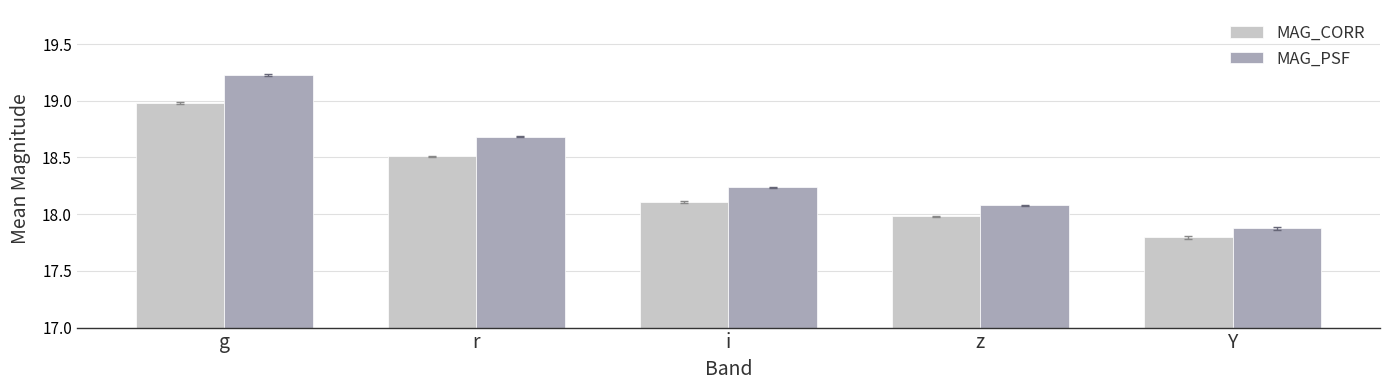

What is the difference between the maximum and minimum values in the MAG_CORR series?

1.2